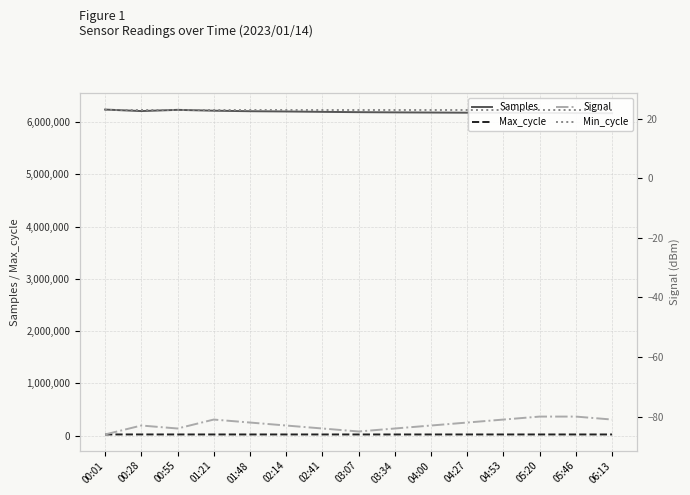

What is the label of the 9th point from the left?

03:34